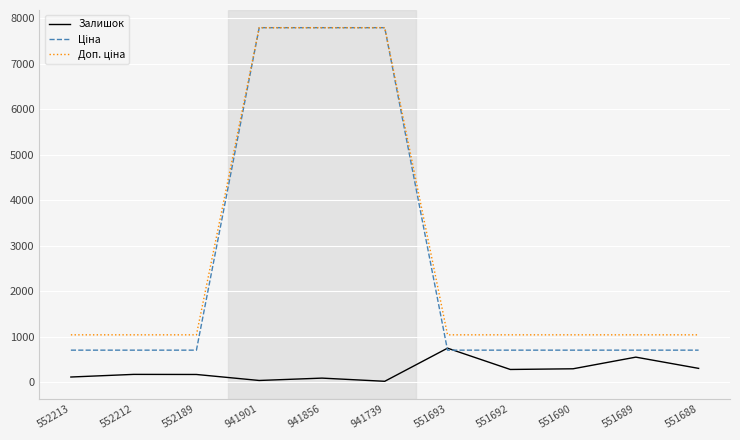

Does the chart display data point markers on the line(s)?

No